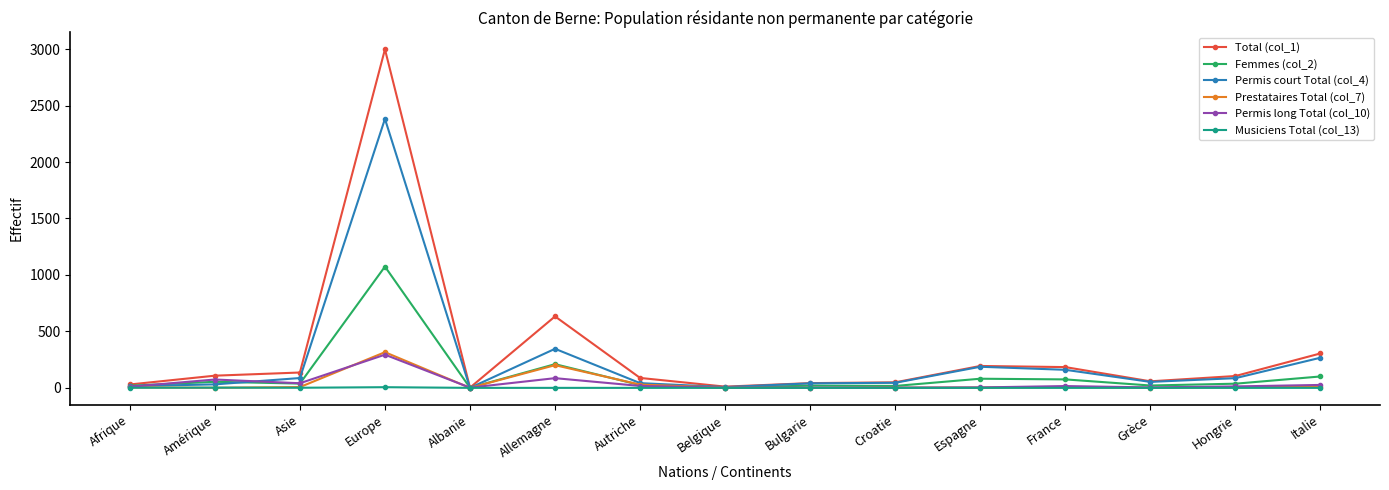

How many values in the Femmes (col_2) series are below 37?

7